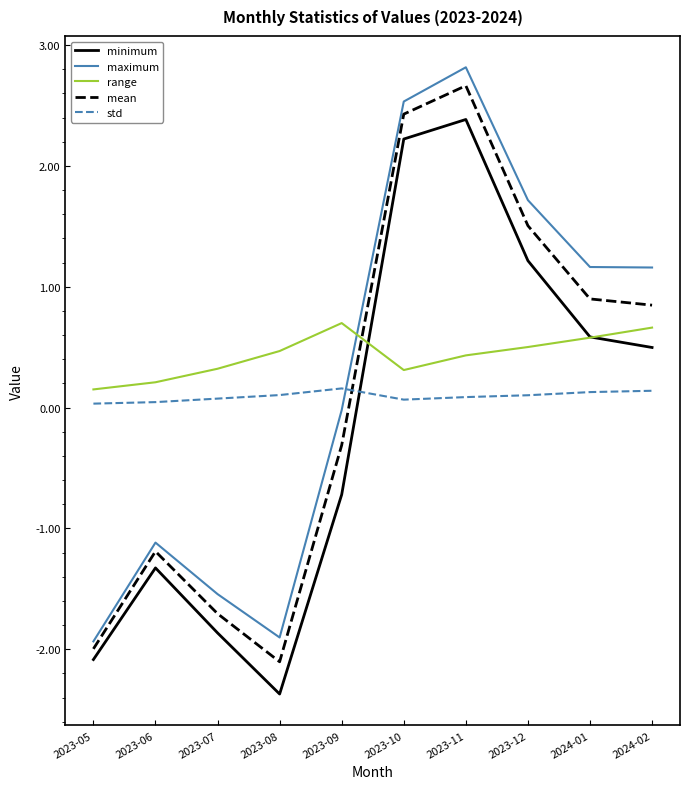

What position from the left is 2023-06?

2